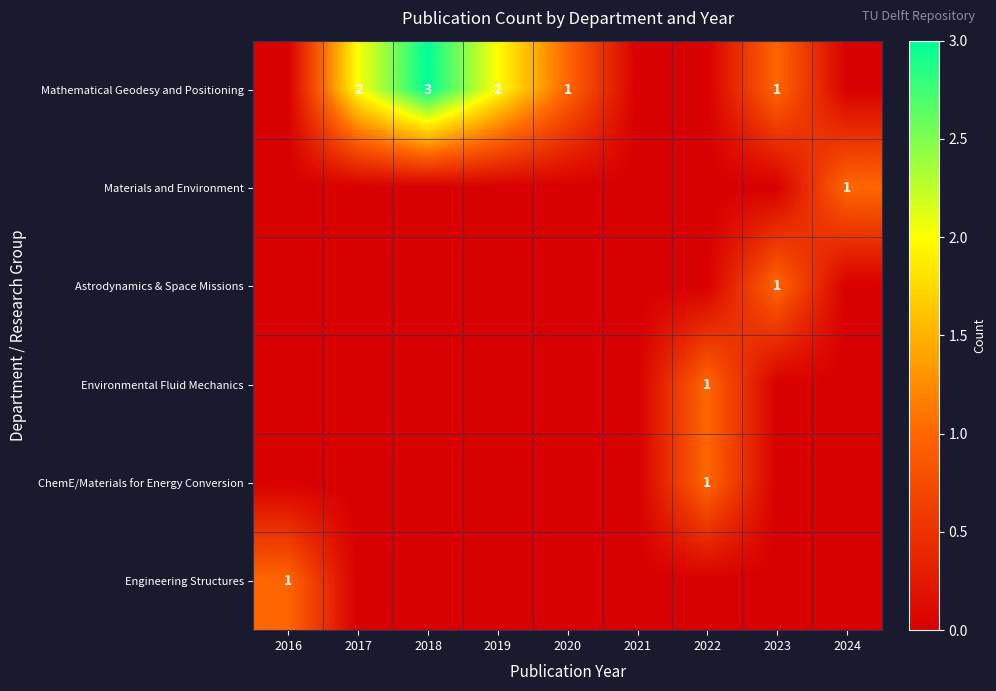

What is the sum of the Mathematical Geodesy and Positioning values at 2020 and 2018?

4